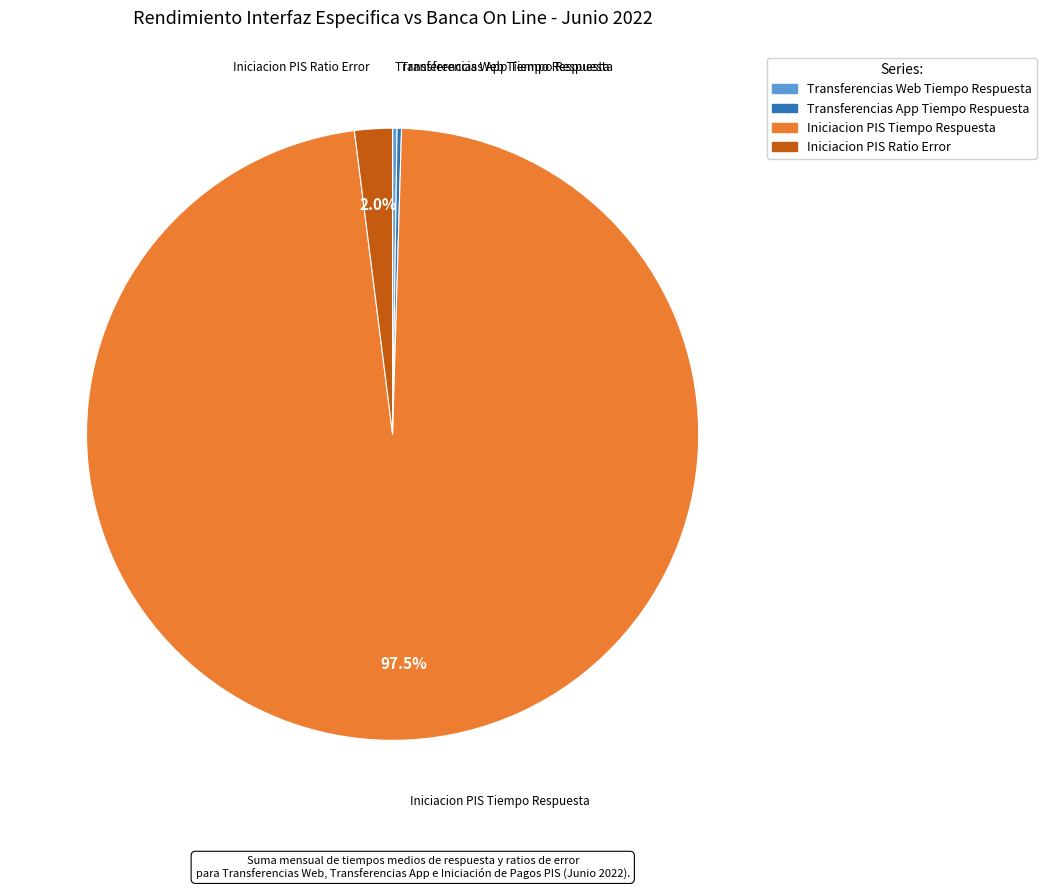

Is there any slice that represents more than half of the pie?

Yes